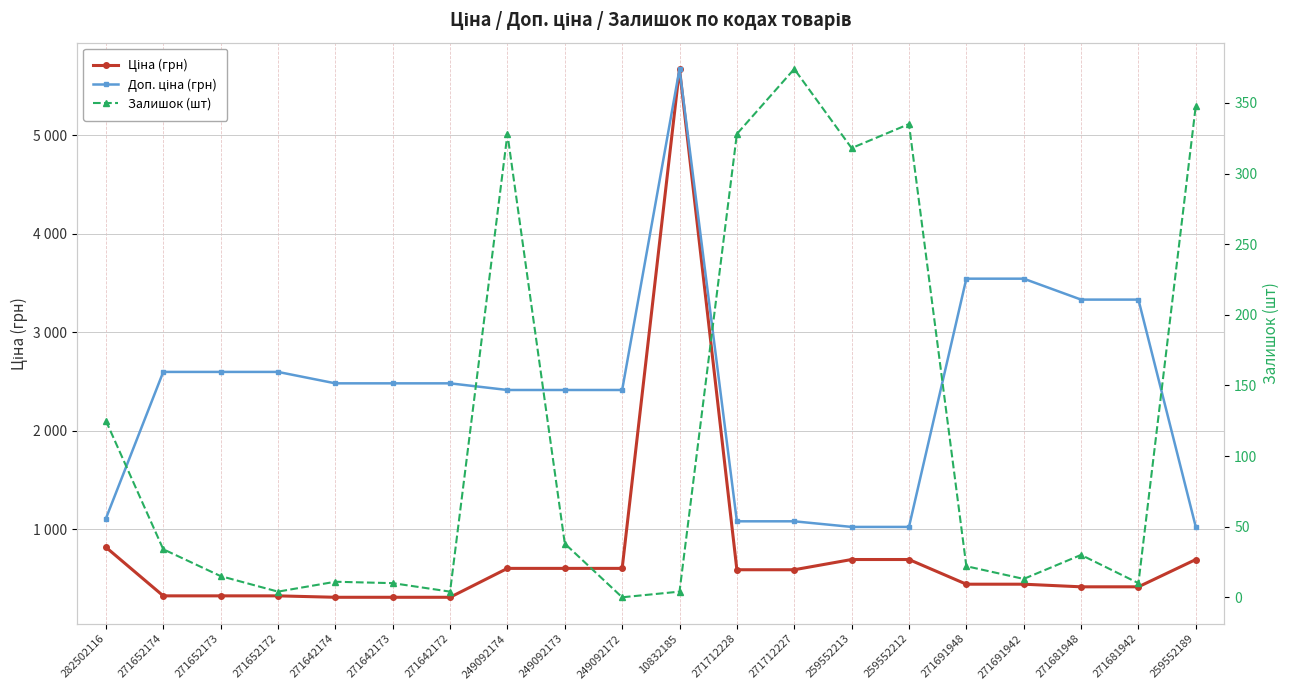

What is the sum of all Доп. ціна (грн) values?

48261.7